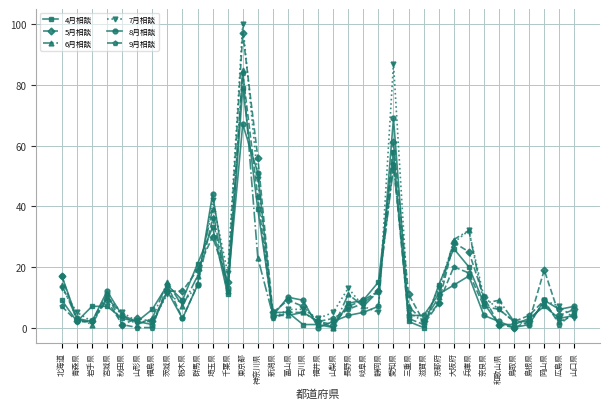

Between 福井県 and 愛知県, which series saw the biggest shift?

7月相談